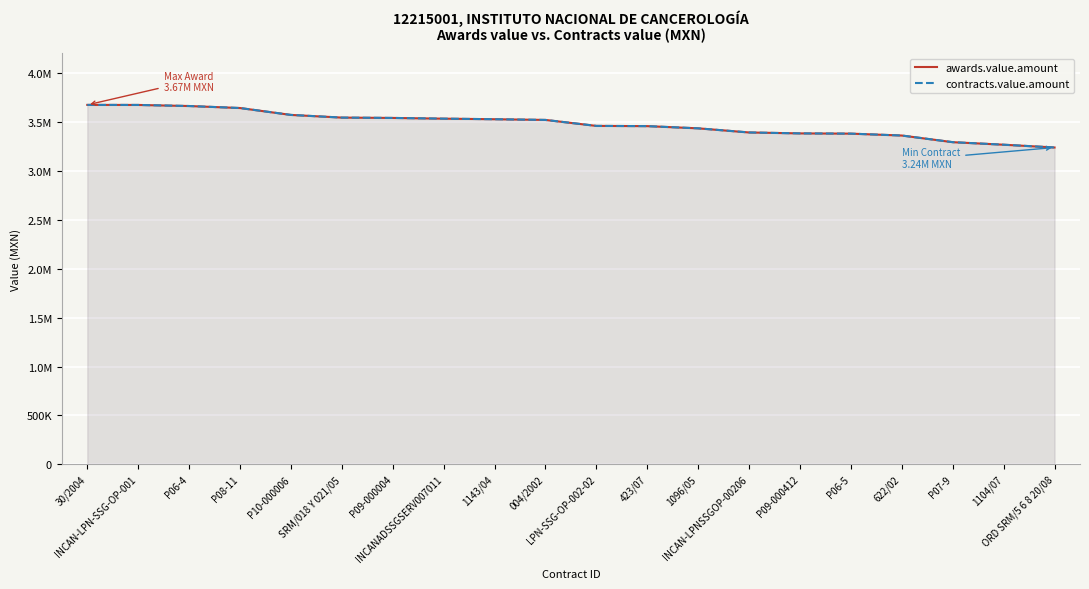

List the labels in order of awards.value.amount value, smallest first.

ORD SRM/5 6 8 20/08, 1104/07, P07-9, 622/02, P06-5, P09-000412, INCAN-LPNSSGOP-00206, 1096/05, 423/07, LPN-SSG-OP-002-02, 004/2002, 1143/04, INCANADSSGSERV007011, P09-000004, SRM/018 Y 021/05, P10-000006, P08-11, P06-4, INCAN-LPN-SSG-OP-001, 30/2004